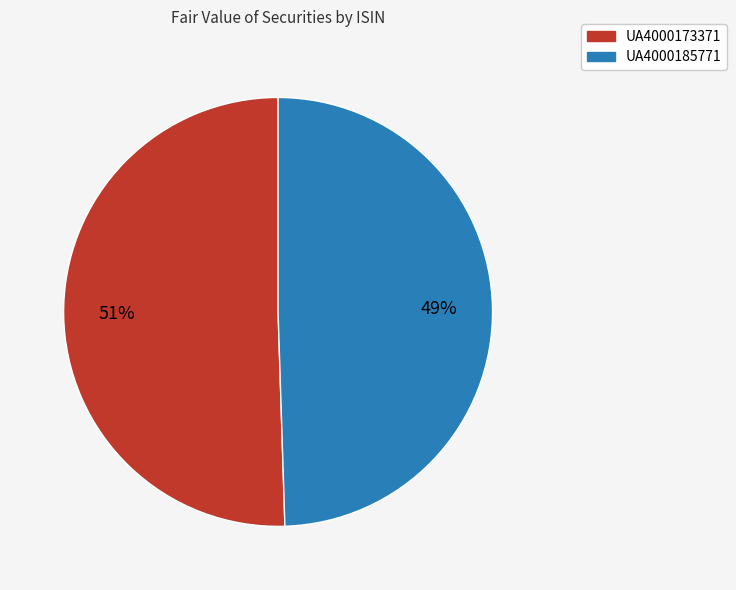

Which has a higher value, UA4000185771 or UA4000173371?

UA4000173371